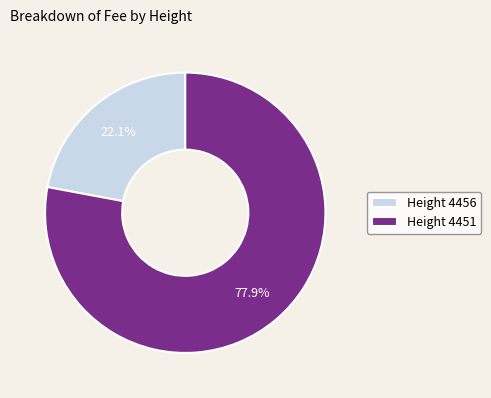

Which slice is the smallest?

Height 4456